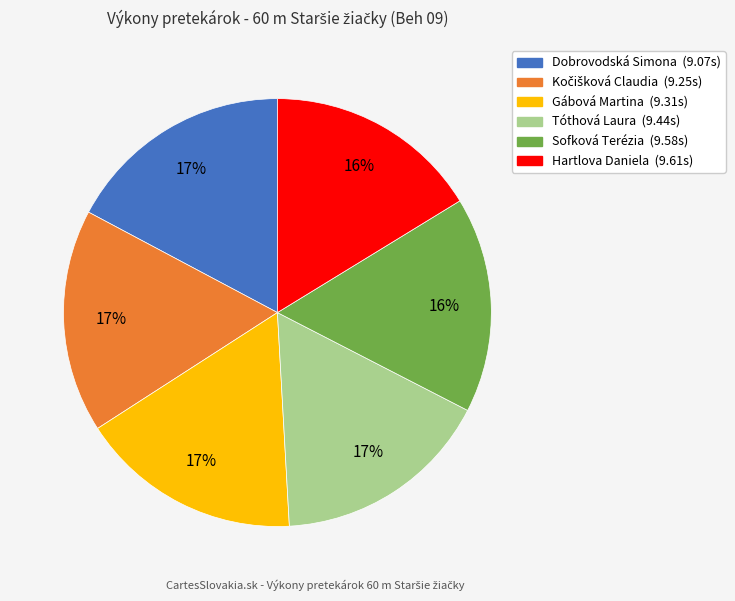

To the nearest percent, what percentage of the pie is Dobrovodská Simona?

17%